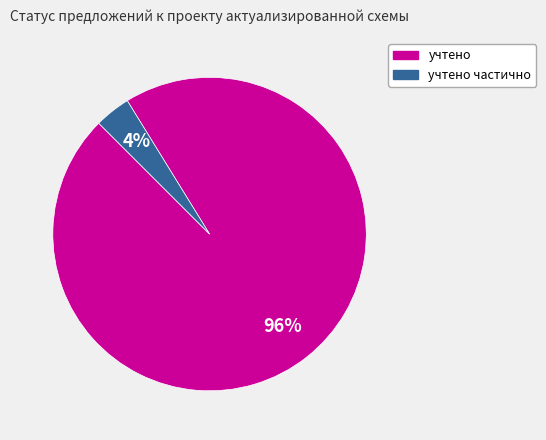

To the nearest percent, what is the average slice percentage?

50%